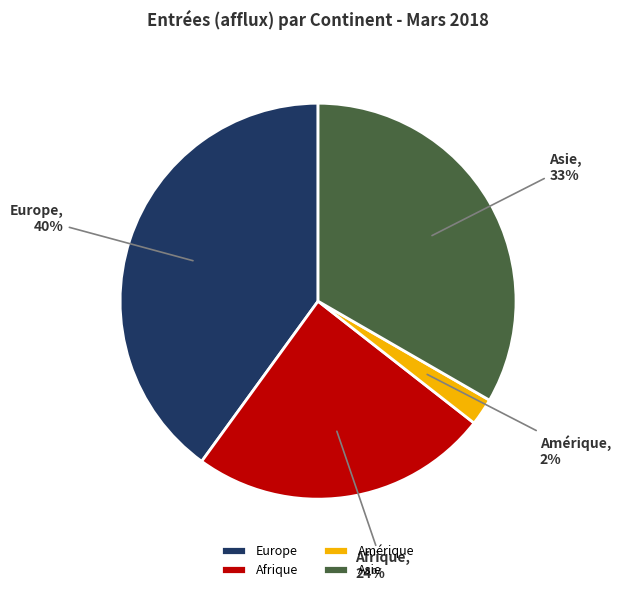

To the nearest percent, what portion does Europe represent?

40%